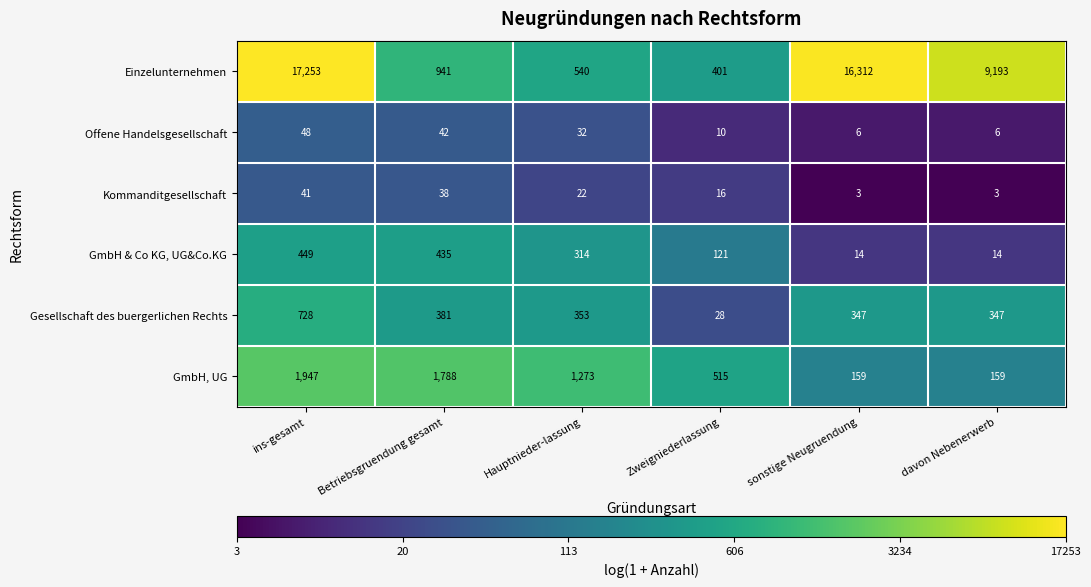

Which series changed the most between Betriebsgruendung gesamt and davon Nebenerwerb?

Einzelunternehmen